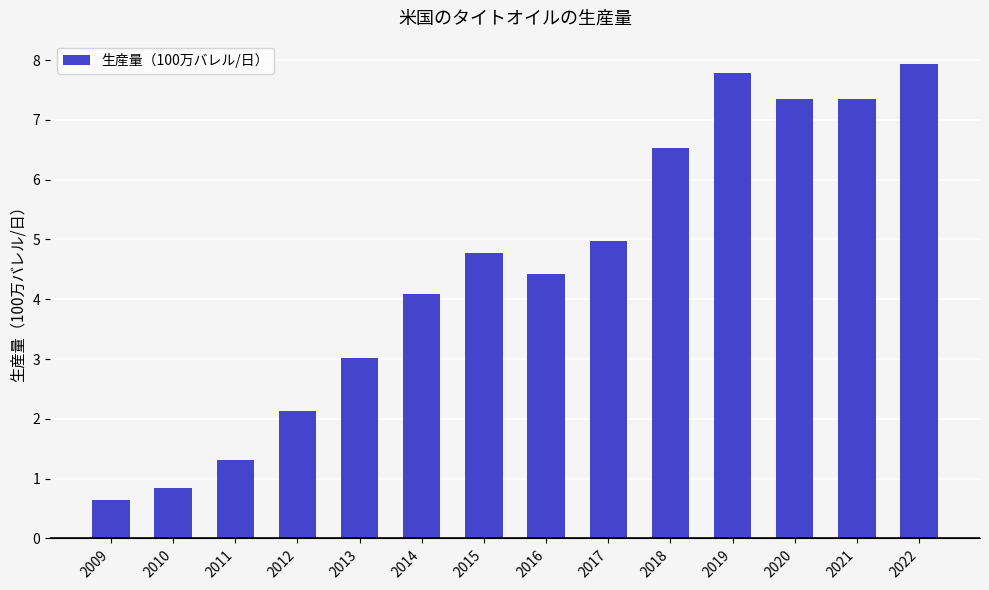

The chart shows a value of 0.2 at 2009. True or false?

False